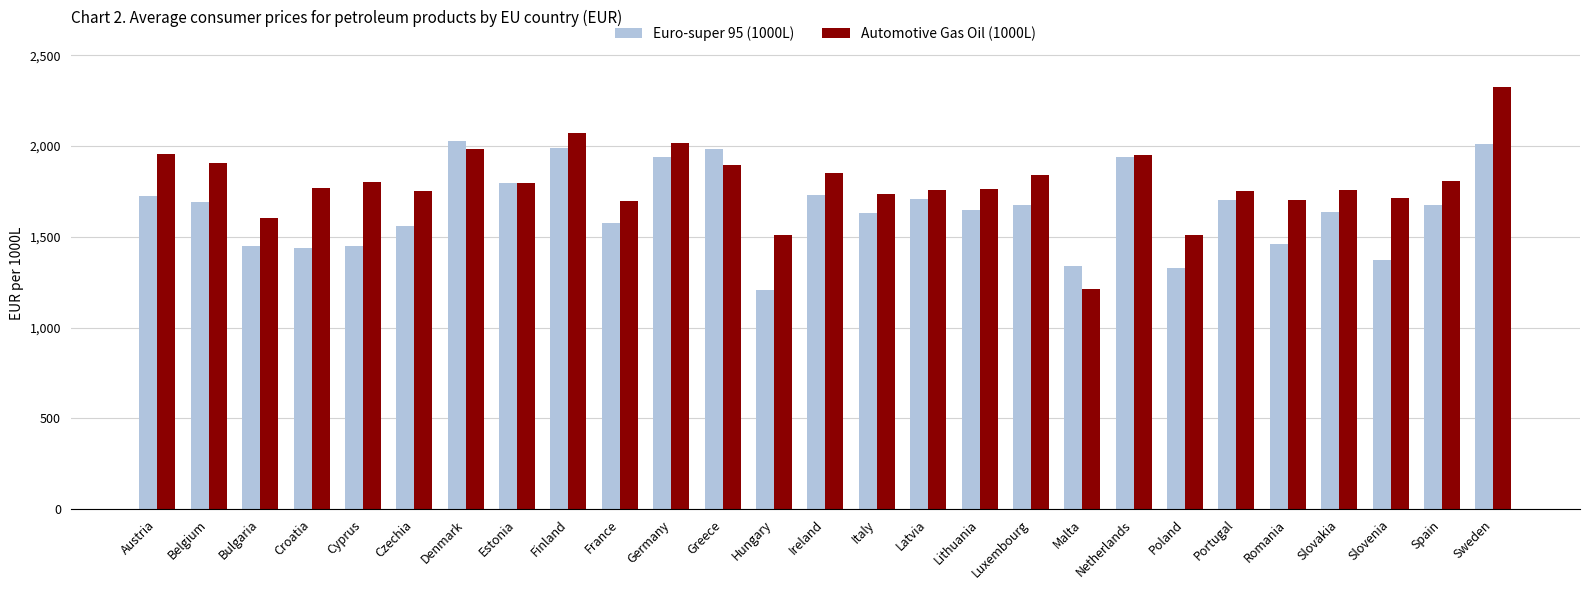

Which series has the largest range (max minus min)?

Automotive Gas Oil (1000L)